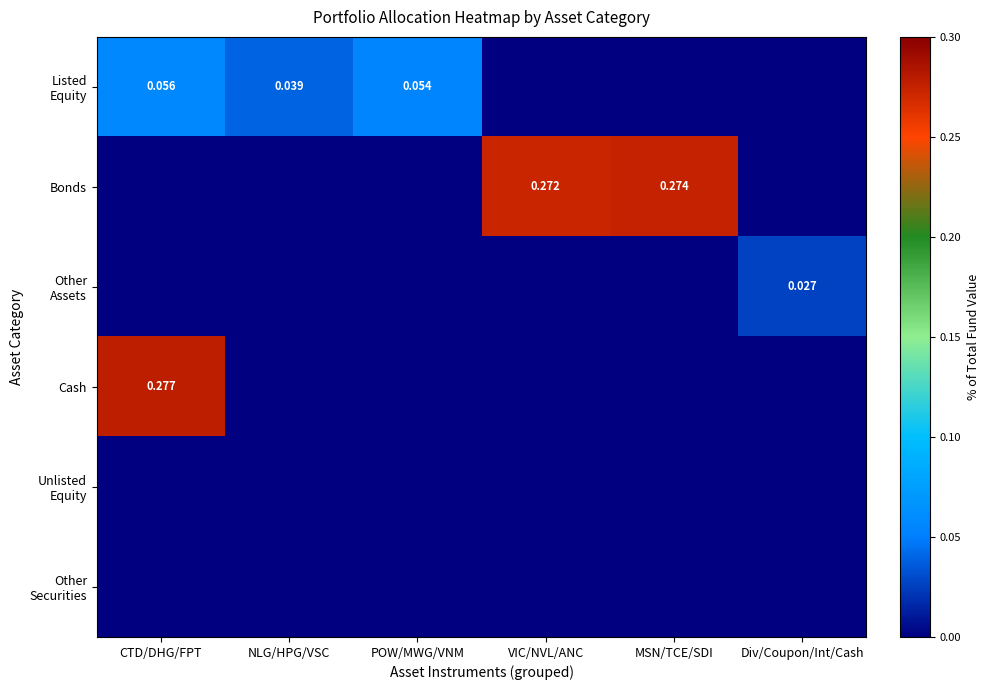

At which category is the sum across all series the highest?

CTD/DHG/FPT